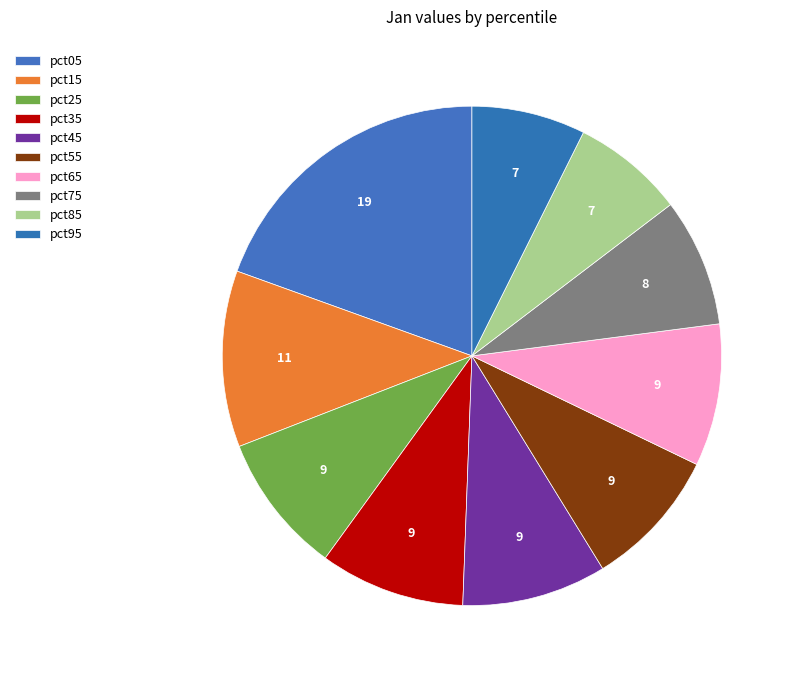

Count the number of slices in the pie.

10